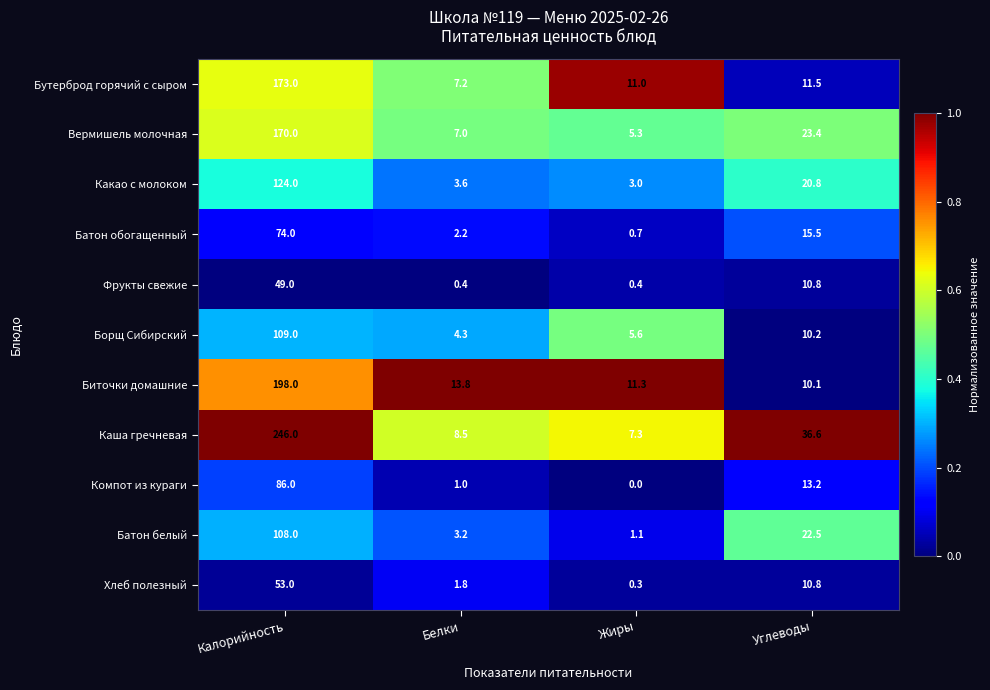

What is the total value across all series at Жиры?

46.0